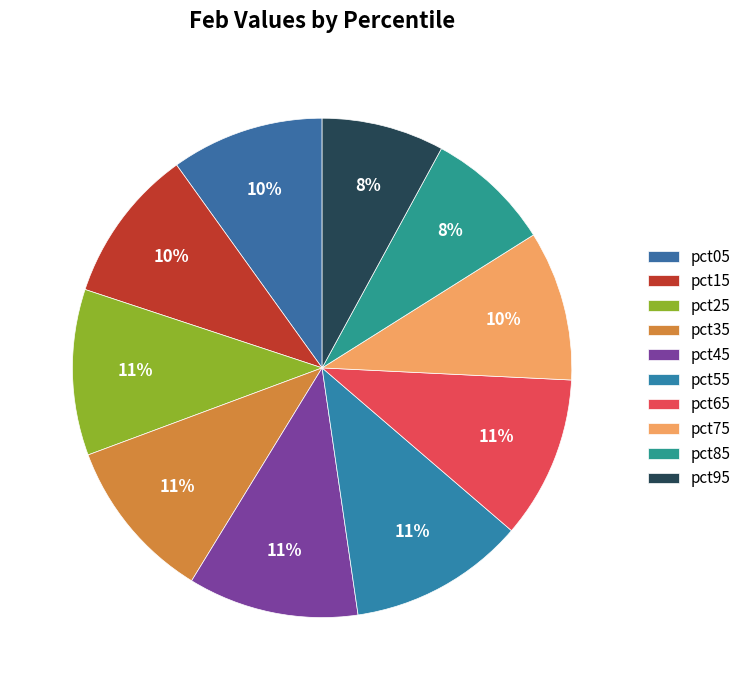

Is there a majority slice in this chart?

No